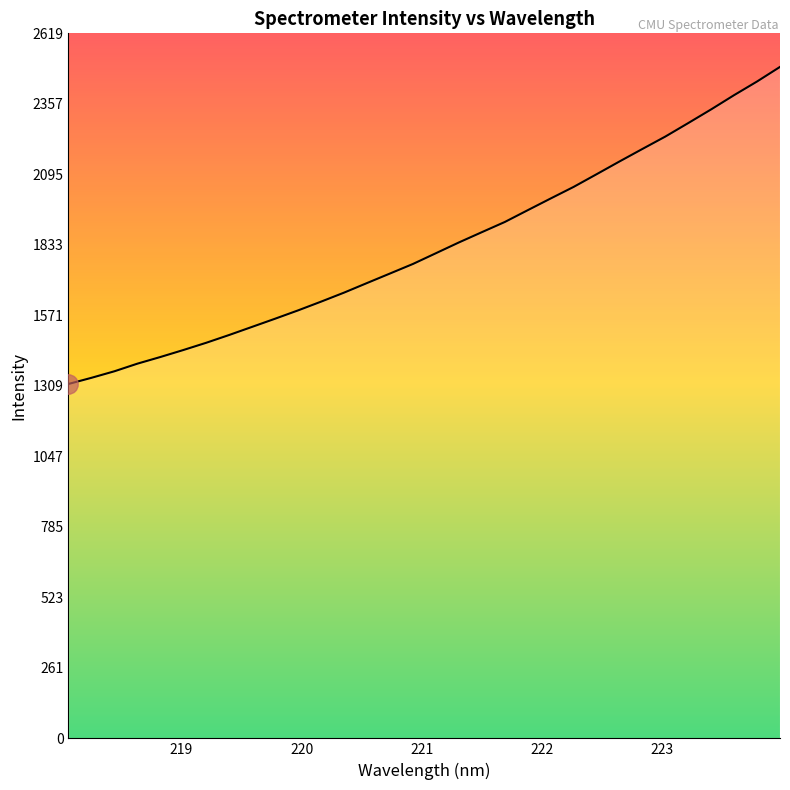

What is the minimum value shown in the chart?

1316.8